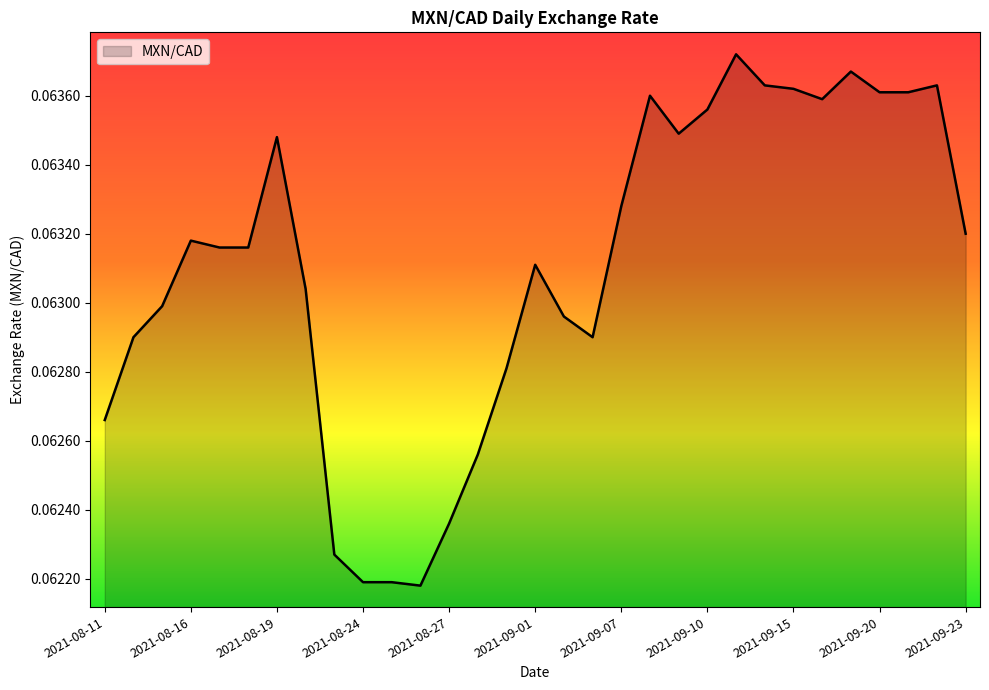

Rank the categories by value from highest to lowest.

2021-09-13, 2021-09-17, 2021-09-14, 2021-09-22, 2021-09-15, 2021-09-20, 2021-09-21, 2021-09-08, 2021-09-16, 2021-09-10, 2021-09-09, 2021-08-19, 2021-09-07, 2021-09-23, 2021-08-16, 2021-08-17, 2021-08-18, 2021-09-01, 2021-08-20, 2021-08-13, 2021-09-02, 2021-08-12, 2021-09-03, 2021-08-31, 2021-08-11, 2021-08-30, 2021-08-27, 2021-08-23, 2021-08-24, 2021-08-25, 2021-08-26